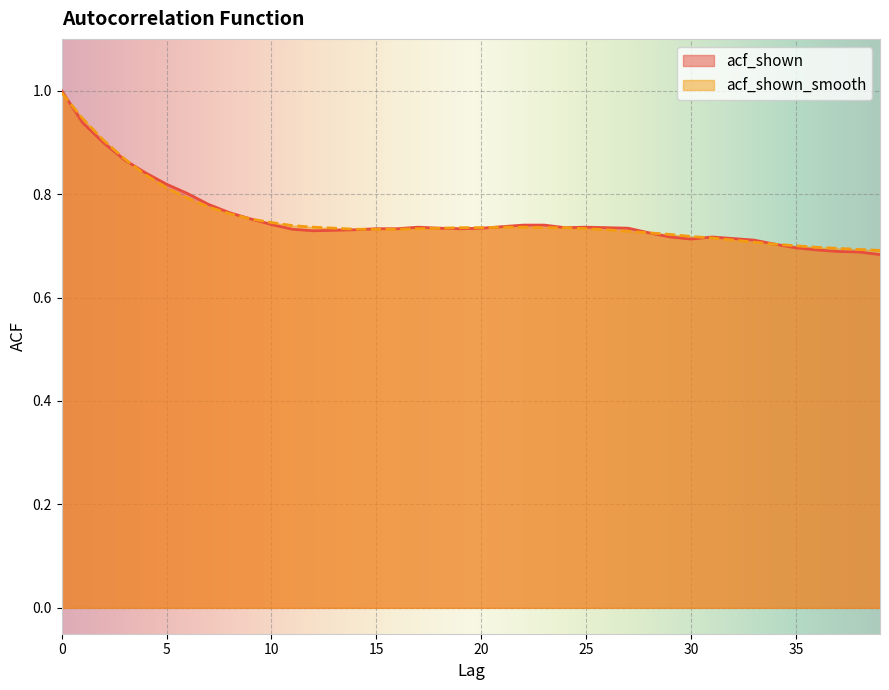

What is the average value of the acf_shown_smooth series?

0.8